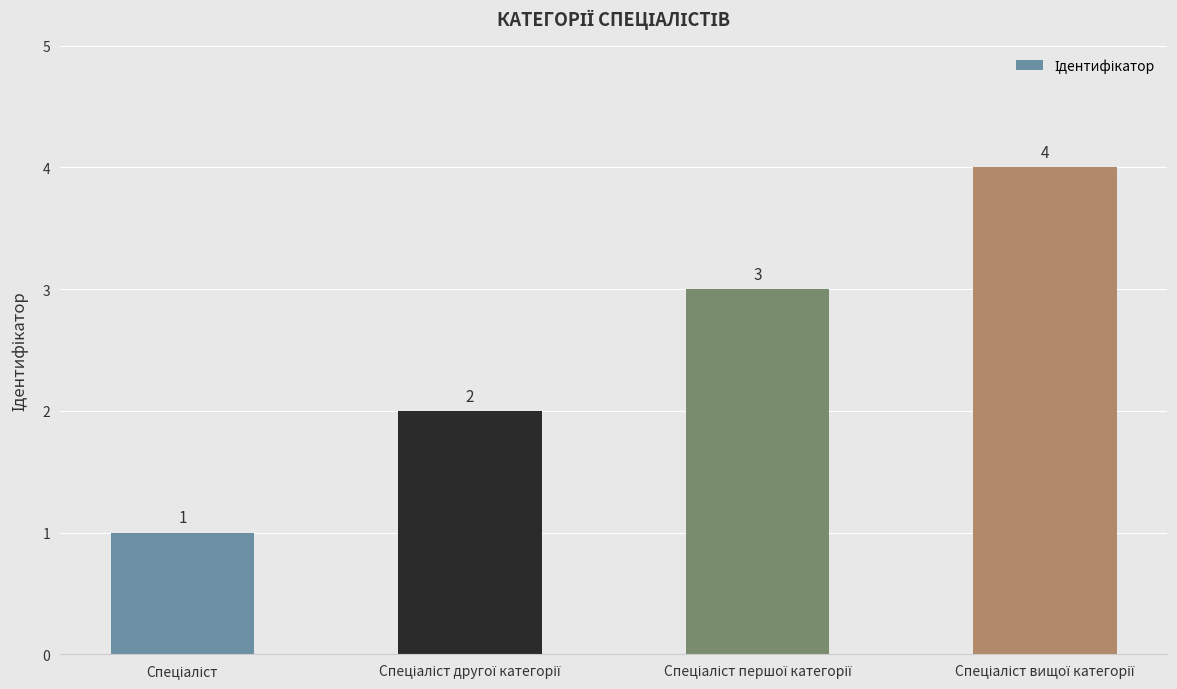

Reading left to right, extract all data points from this chart.

1	2	3	4